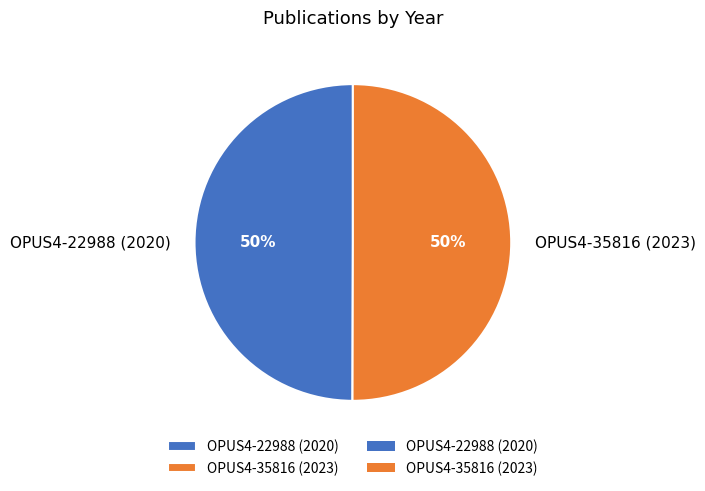

To the nearest percent, what percentage of the pie is OPUS4-22988 (2020)?

50%